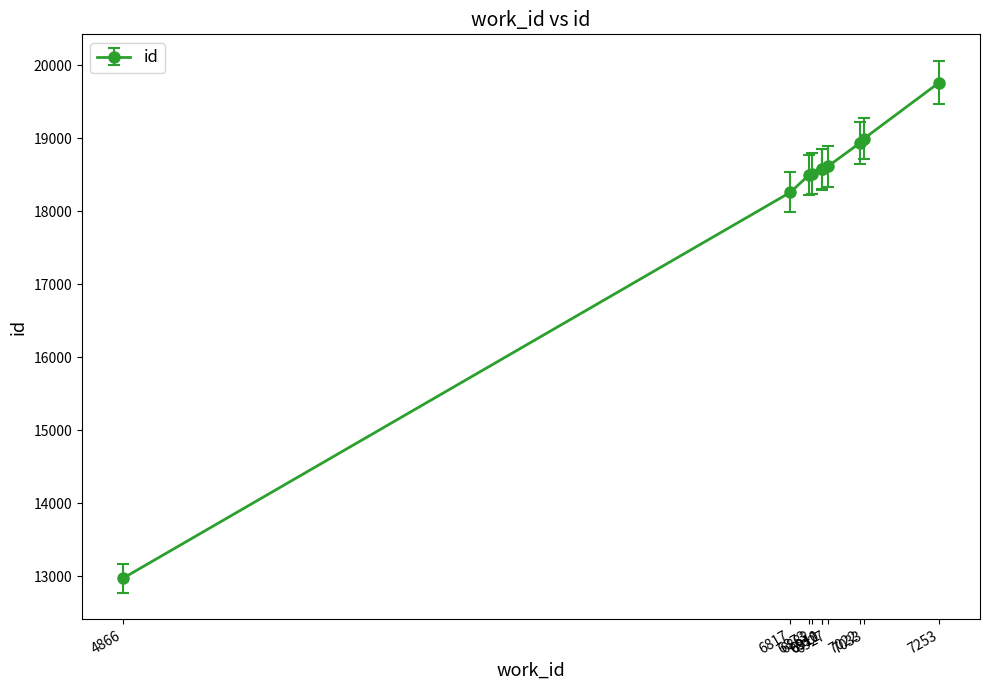

What is the value of the 7th point from the left?

18611